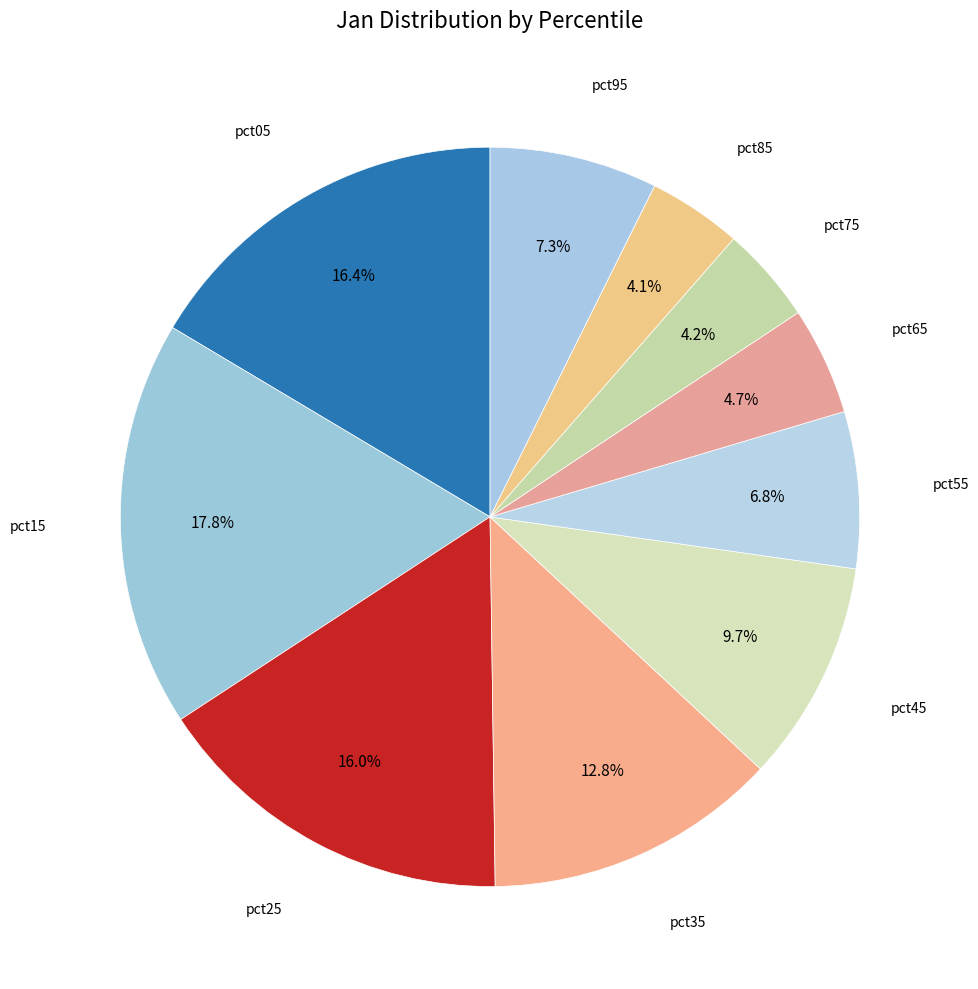

Count the number of slices in the pie.

10